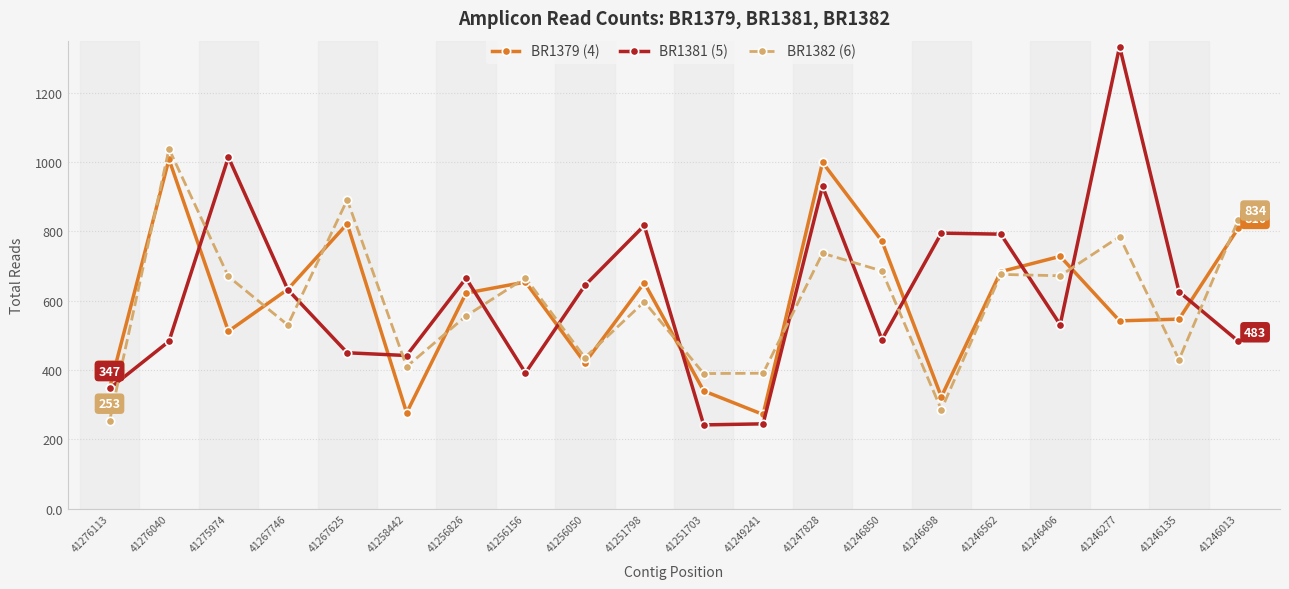

What is the difference between the maximum and minimum values in the BR1381 (5) series?

1091